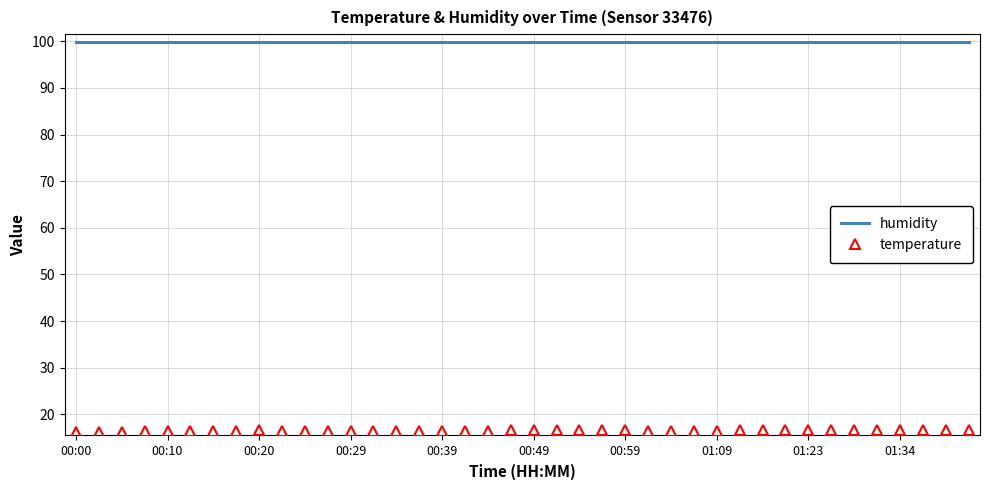

True or false: temperature and humidity intersect in this chart.

False